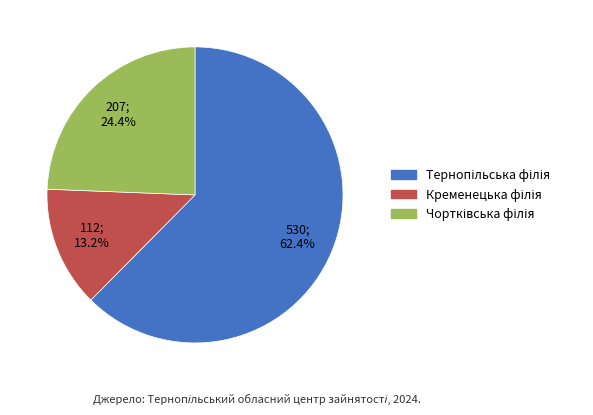

Does any single category account for the majority?

Yes